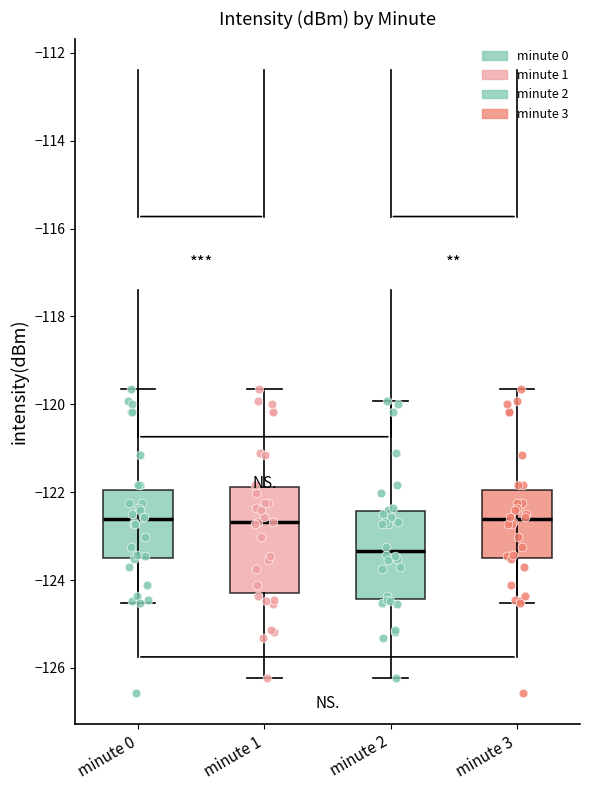

Comparing the boxes themselves (not the whiskers), which one is the tallest?

minute 1